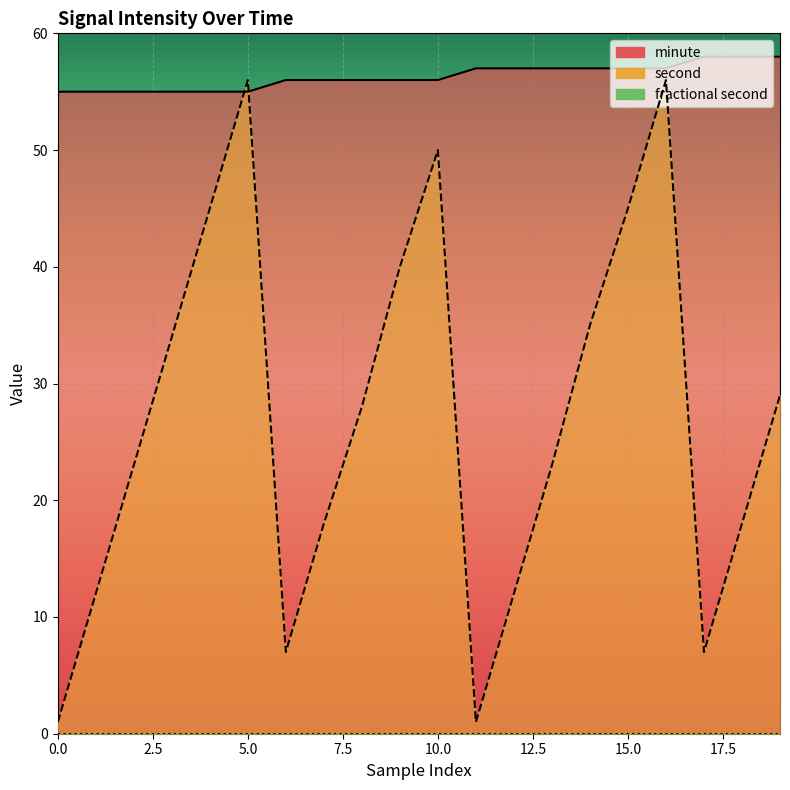

True or false: minute and second intersect in this chart.

True